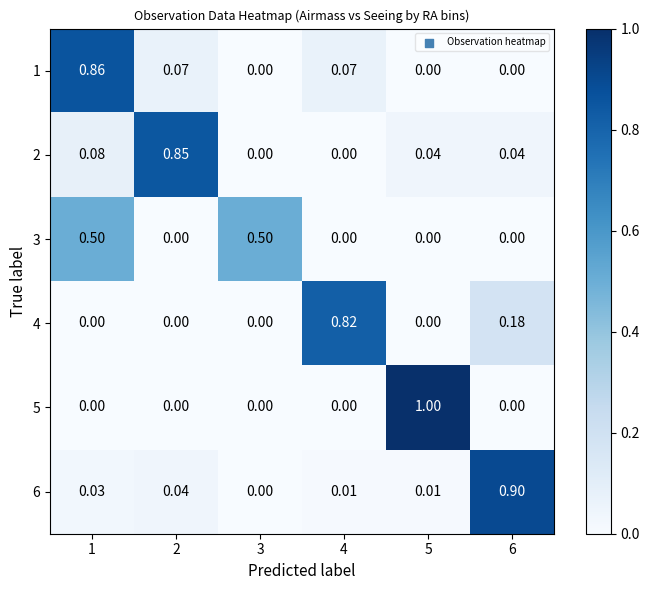

Is the value of 6 at 2 greater than the value of 2 at 1?

No